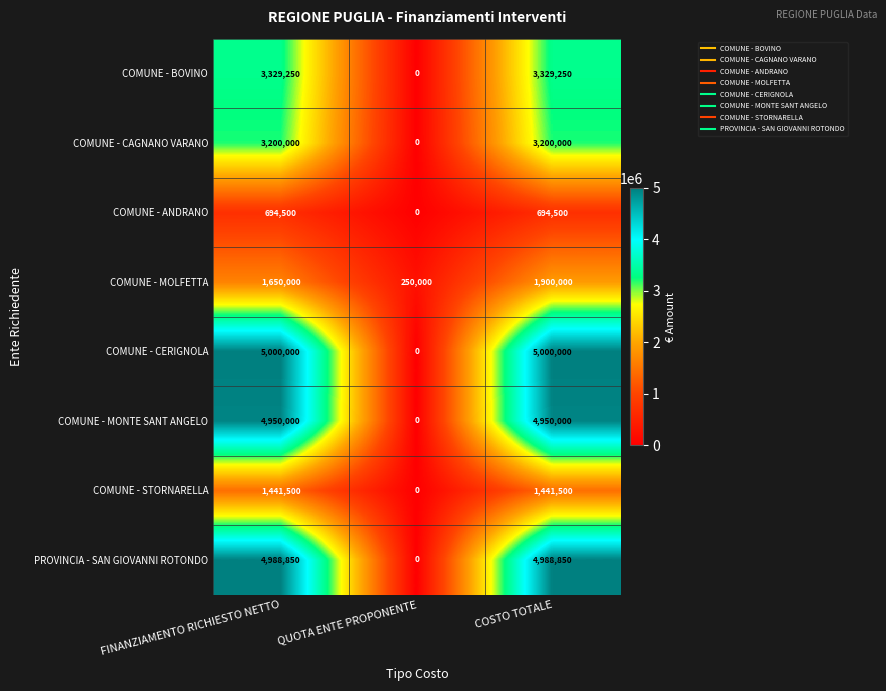

What is the difference between the second highest and minimum values in the COMUNE - STORNARELLA series?

1441500